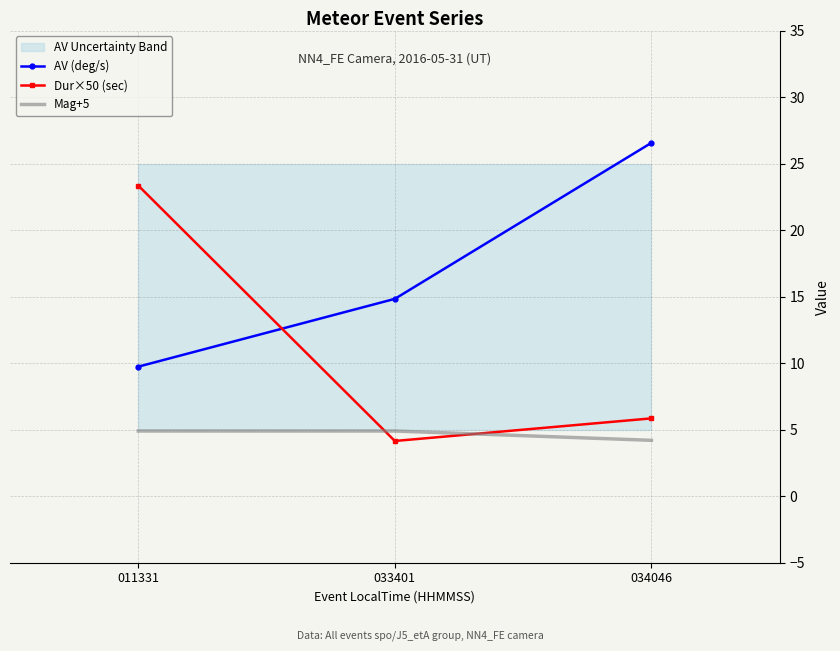

At which category is the sum across all series the highest?

011331